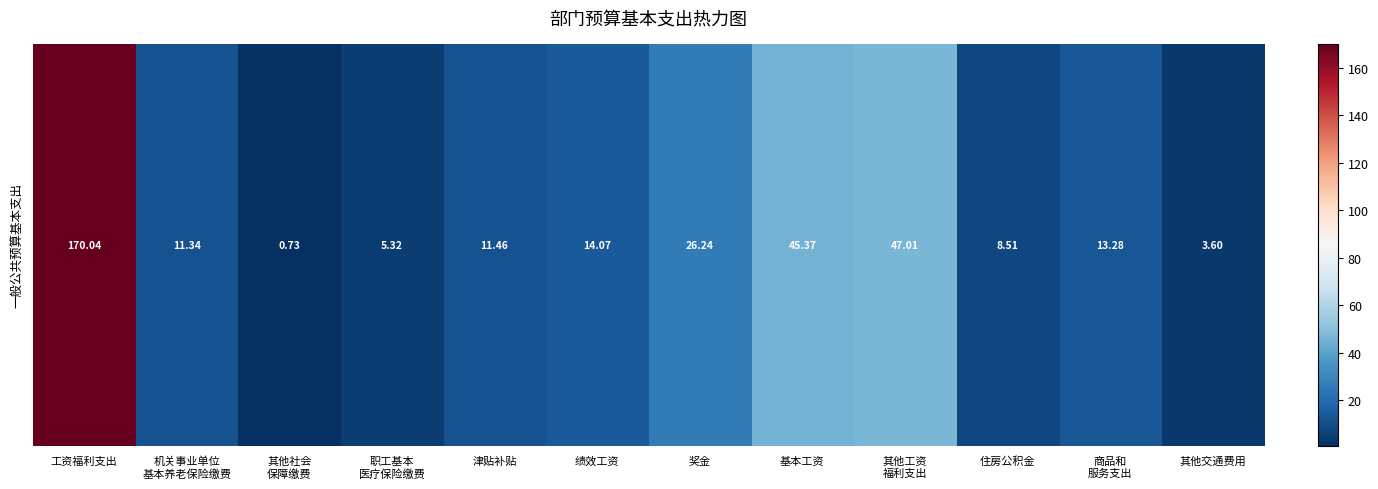

What is the average value?

29.7